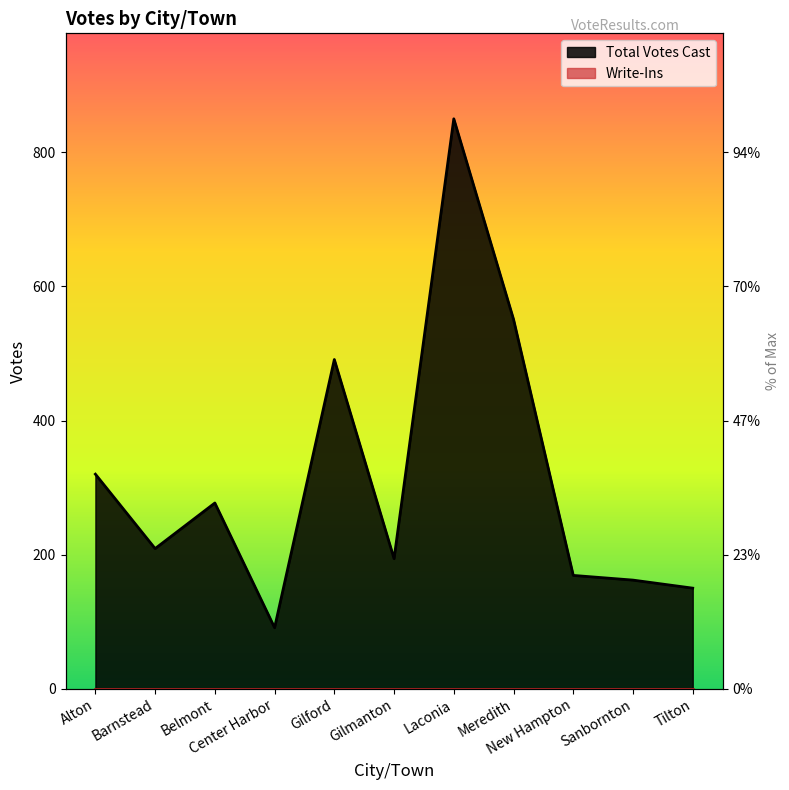

What is the ratio of the value at Alton to the value at Sanbornton?

2.0